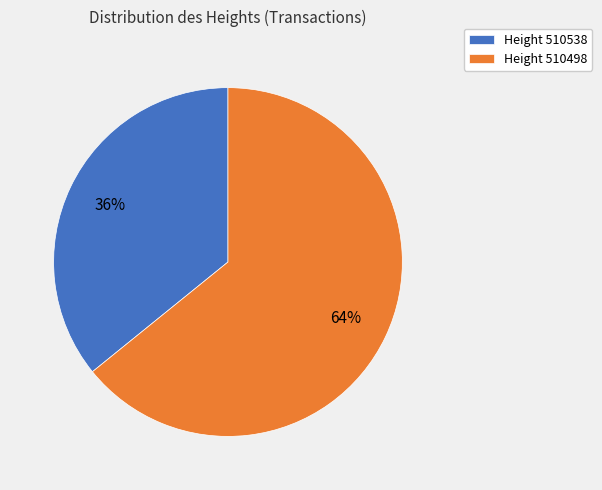

Do Height 510498 and Height 510538 together represent more than half of the pie?

Yes